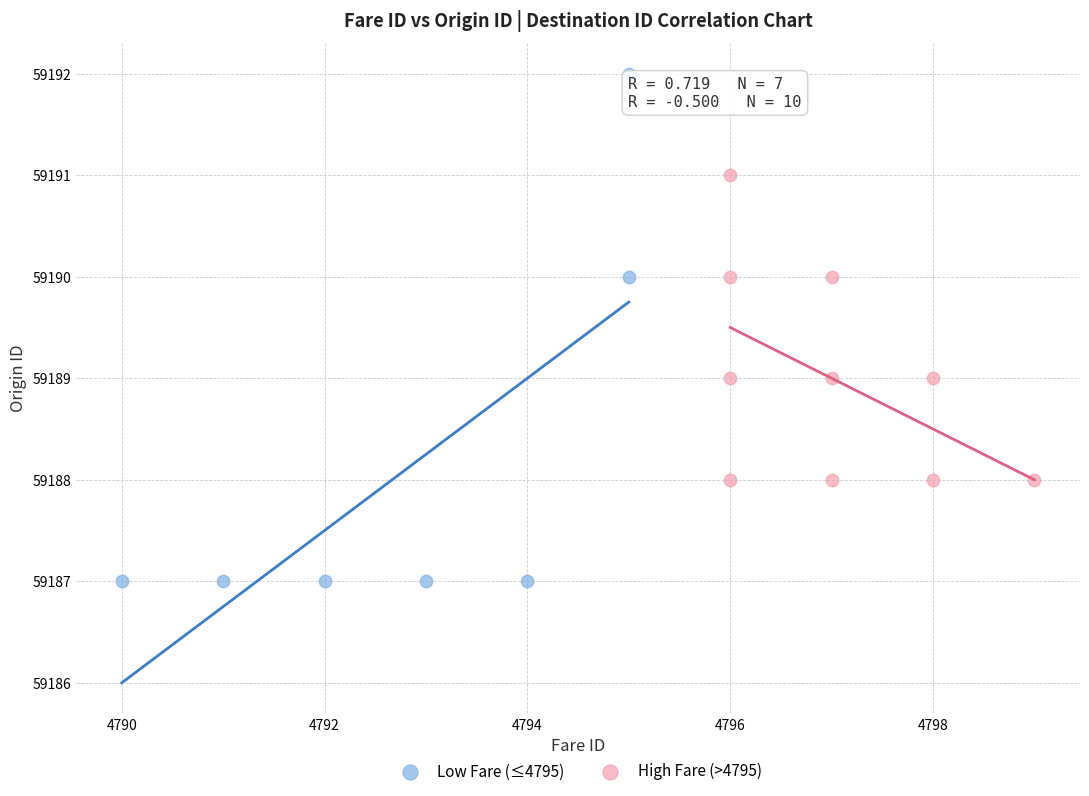

What are all the series names shown in the legend?

Low Fare (≤4795), High Fare (>4795)